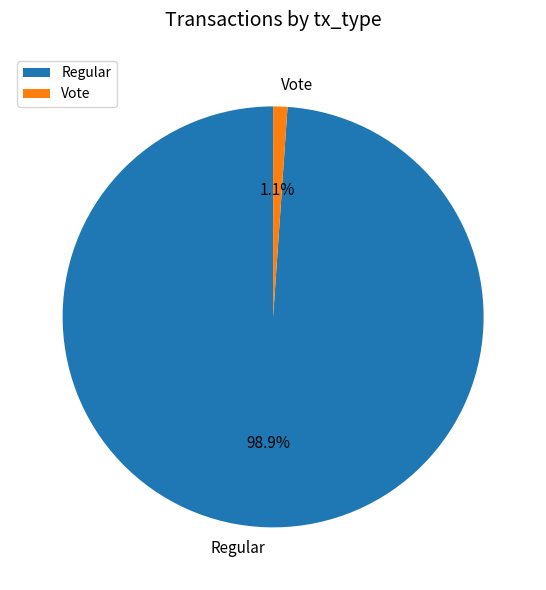

To the nearest percent, what is the difference between the largest and smallest slice percentages?

98%